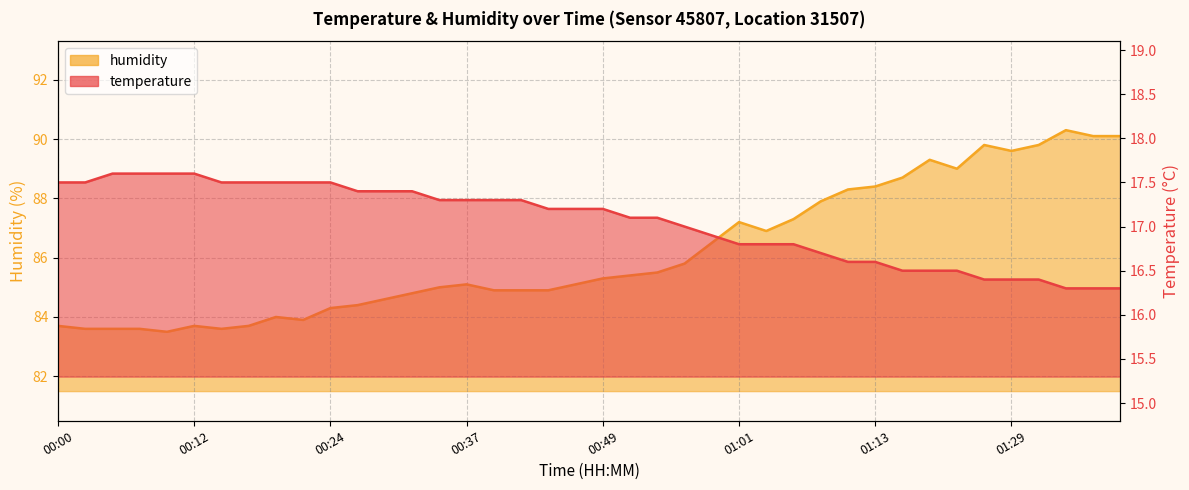

Which series has the largest total across all categories?

humidity_line